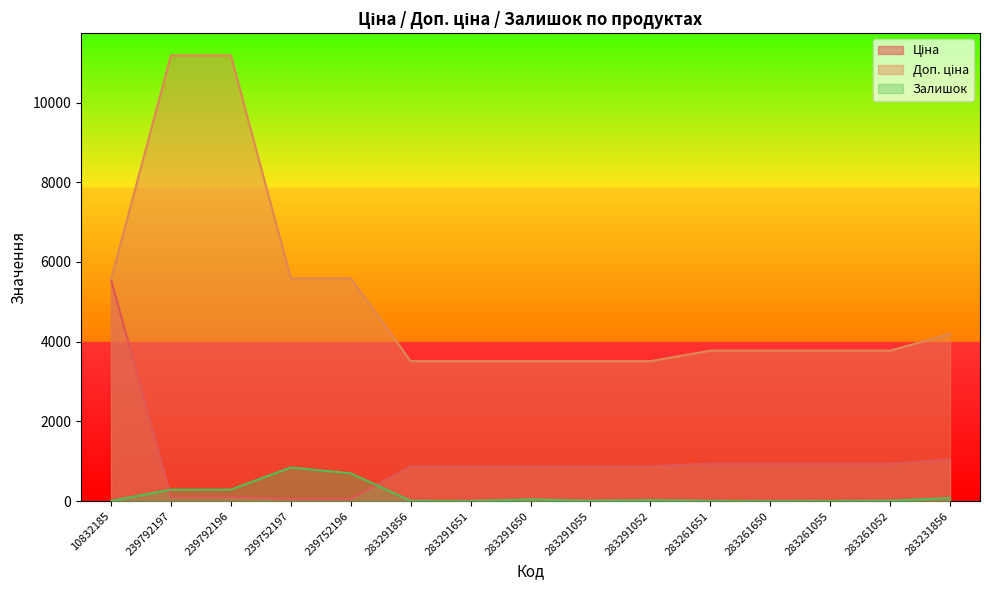

What is the difference between the second highest and second lowest values in the Ціна series?

992.5